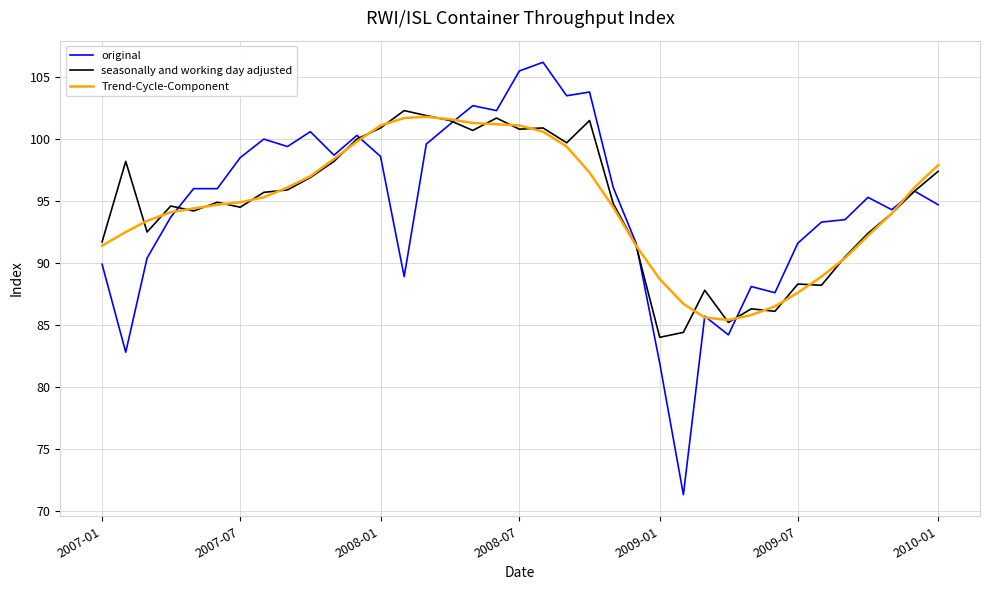

What is the maximum value shown in the chart?

106.2